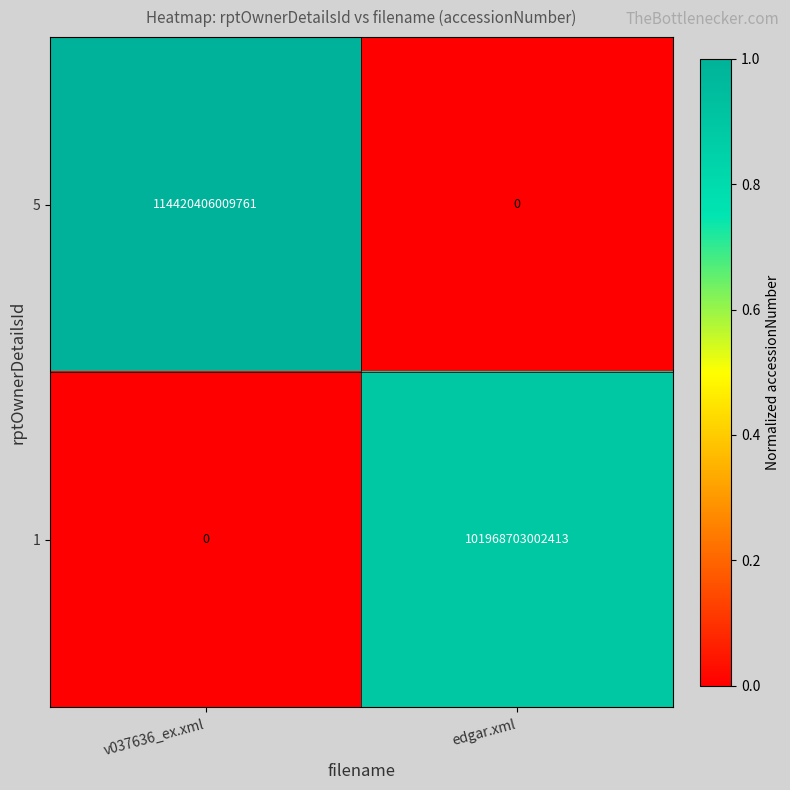

The 1 series shows 0 at v037636_ex.xml. True or false?

True